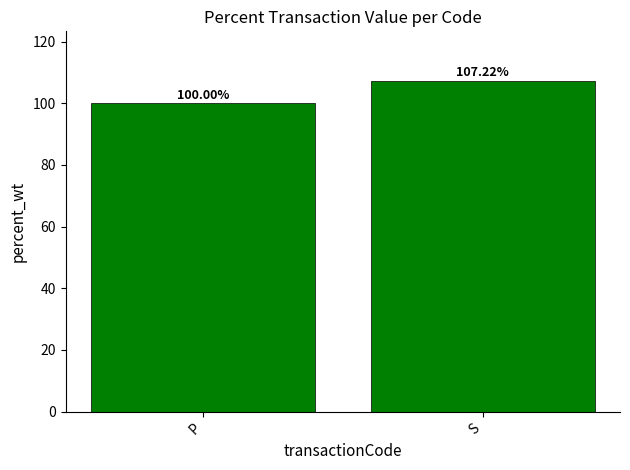

What is the average value?

103.6